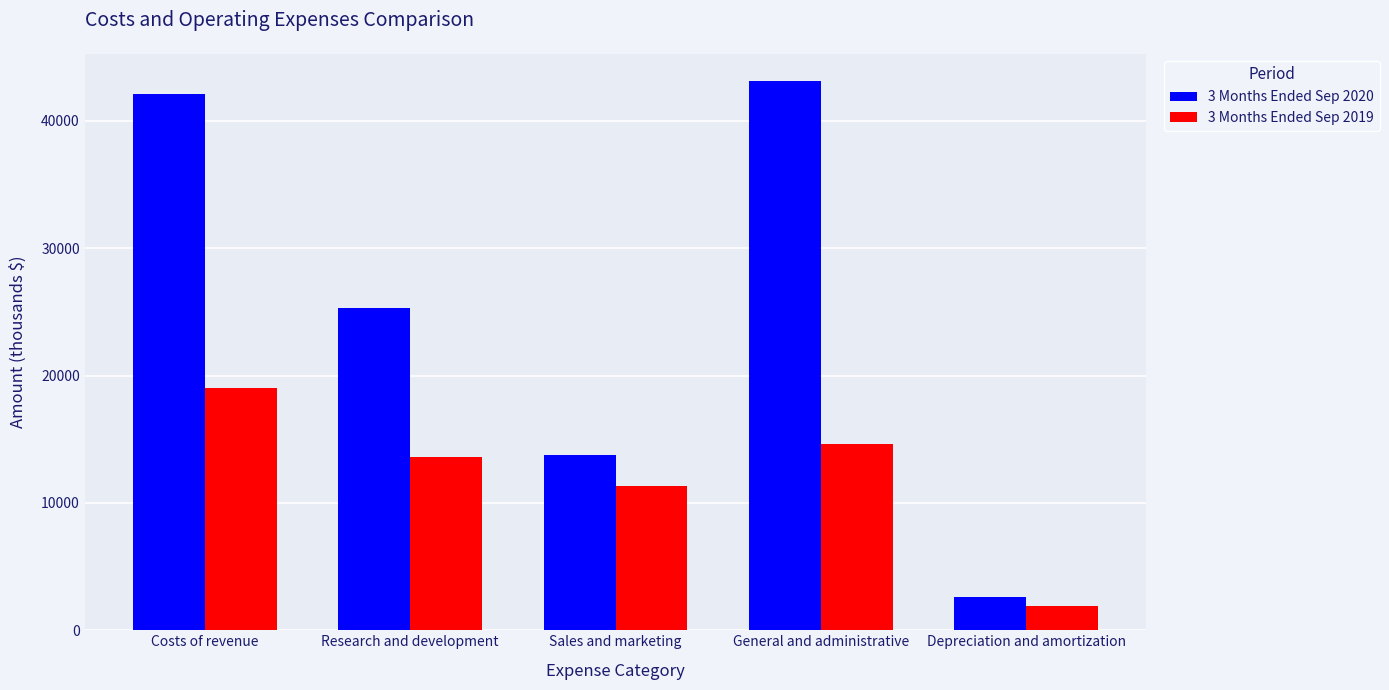

Which series has the largest total across all categories?

3 Months Ended Sep 2020